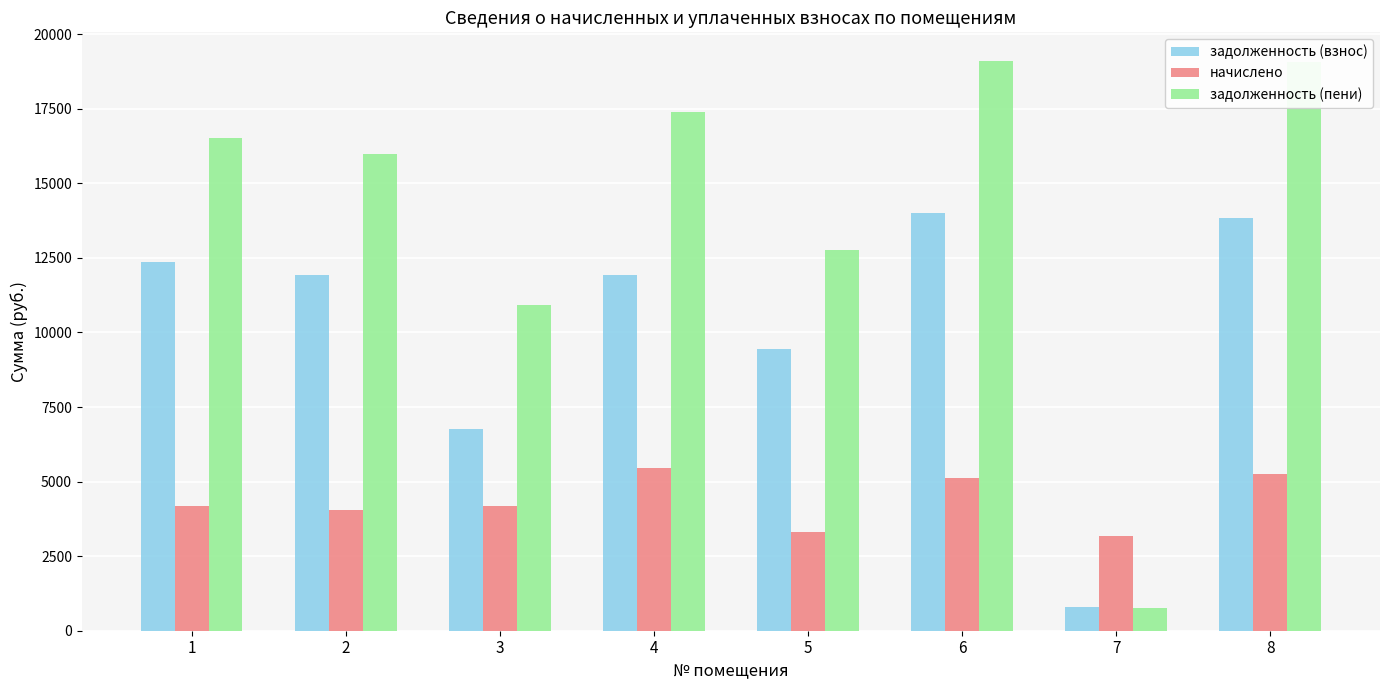

Which series has the widest spread of values?

задолженность (пени)